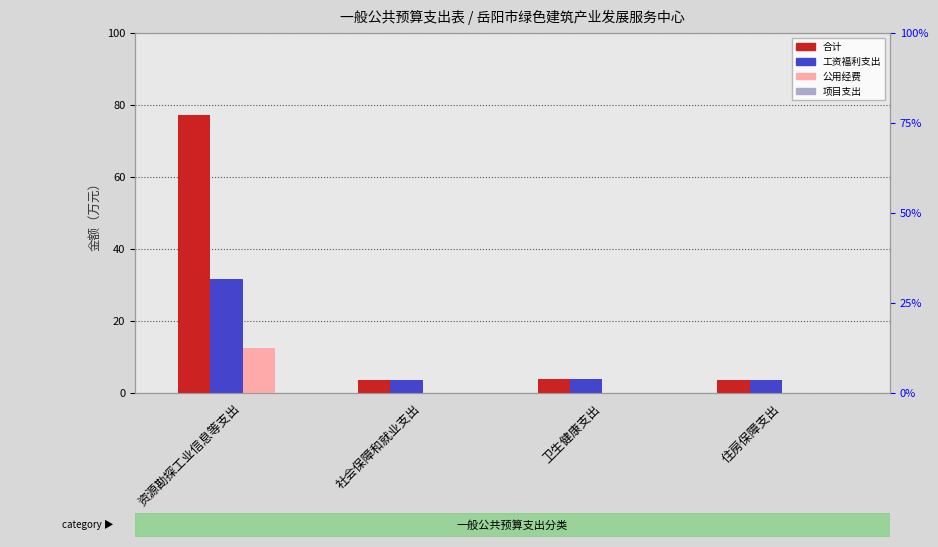

Is the value of 公用经费 at 住房保障支出 greater than the value of 合计 at 住房保障支出?

No